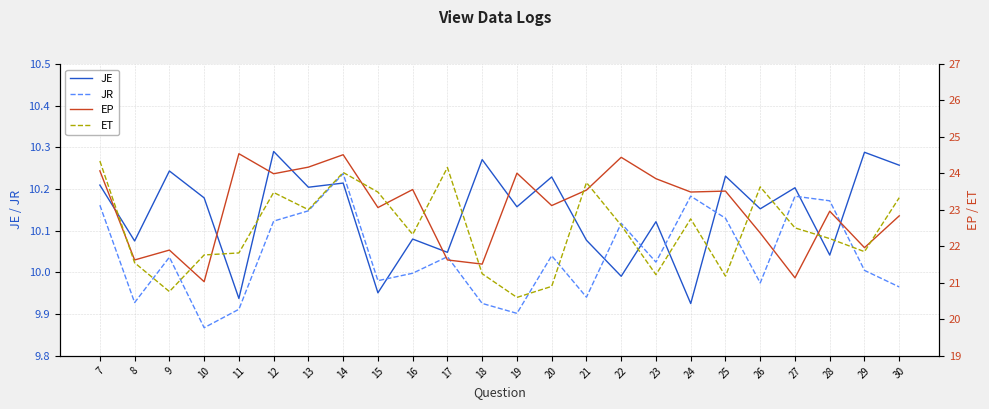

Reading left to right, extract all data points from this chart.

JE: 10.2	10.1	10.2	10.2	9.9	10.3	10.2	10.2	10.0	10.1	10.0	10.3	10.2	10.2	10.1	10.0	10.1	9.9	10.2	10.2	10.2	10.0	10.3	10.3
JR: 10.2	9.9	10.0	9.9	9.9	10.1	10.1	10.2	10.0	10.0	10.0	9.9	9.9	10.0	9.9	10.1	10.0	10.2	10.1	10.0	10.2	10.2	10.0	10.0
EP: 24.1	21.6	21.9	21.0	24.5	24.0	24.2	24.5	23.1	23.6	21.6	21.5	24.0	23.1	23.5	24.4	23.9	23.5	23.5	22.4	21.1	23.0	22.0	22.8
ET: 24.3	21.6	20.8	21.8	21.8	23.5	23.0	24.0	23.5	22.3	24.2	21.3	20.6	20.9	23.8	22.6	21.2	22.8	21.2	23.6	22.5	22.2	21.9	23.3